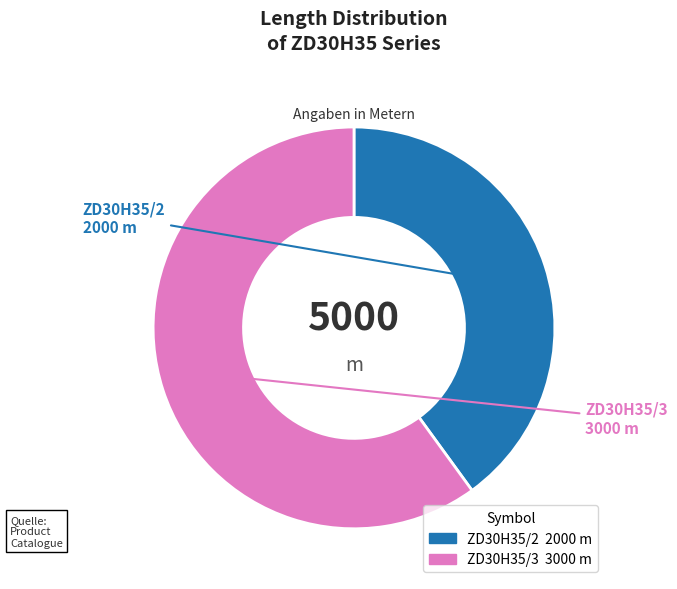

Do ZD30H35/3 and ZD30H35/2 together represent more than half of the pie?

Yes